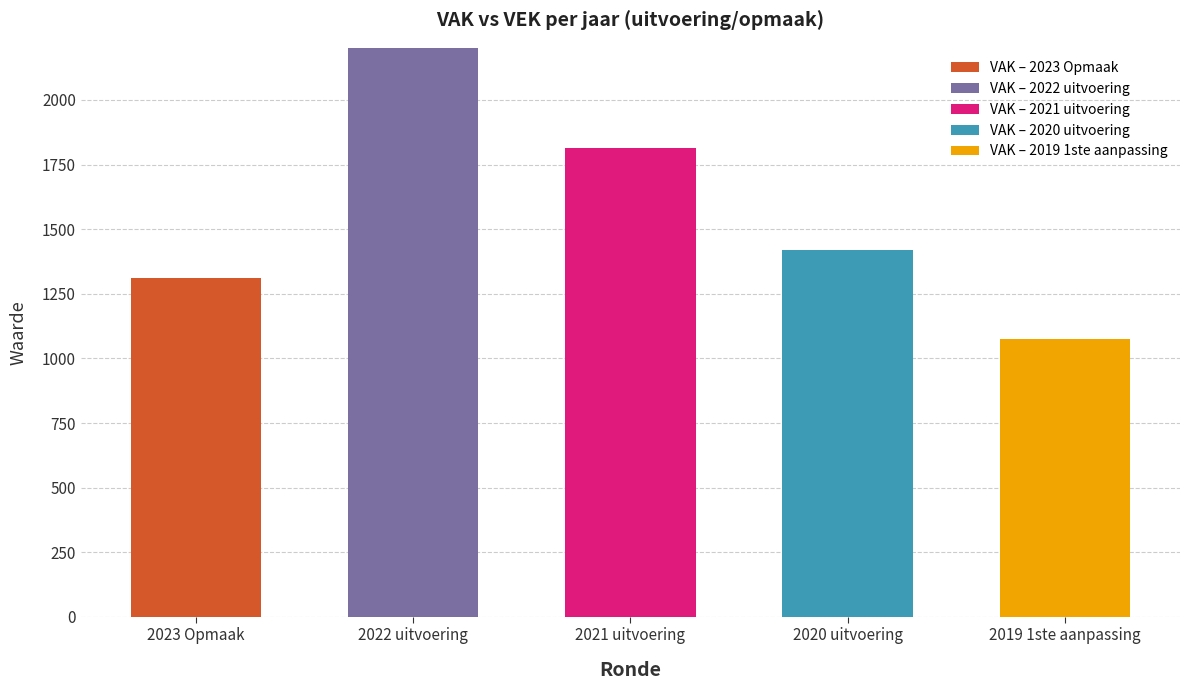

What is the label of the 2nd bar from the right?

2020 uitvoering